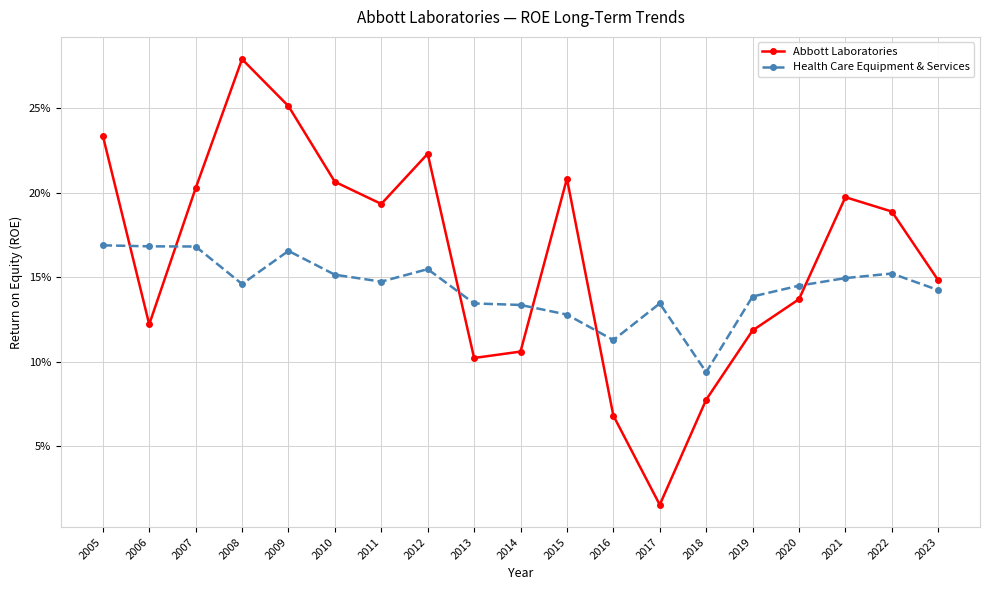

Reading left to right, list all the values displayed in this chart.

Abbott Laboratories: 2005=0.2	2006=0.1	2007=0.2	2008=0.3	2009=0.3	2010=0.2	2011=0.2	2012=0.2	2013=0.1	2014=0.1	2015=0.2	2016=0.1	2017=0.0	2018=0.1	2019=0.1	2020=0.1	2021=0.2	2022=0.2	2023=0.1
Health Care Equipment & Services: 2005=0.2	2006=0.2	2007=0.2	2008=0.1	2009=0.2	2010=0.2	2011=0.1	2012=0.2	2013=0.1	2014=0.1	2015=0.1	2016=0.1	2017=0.1	2018=0.1	2019=0.1	2020=0.1	2021=0.1	2022=0.2	2023=0.1